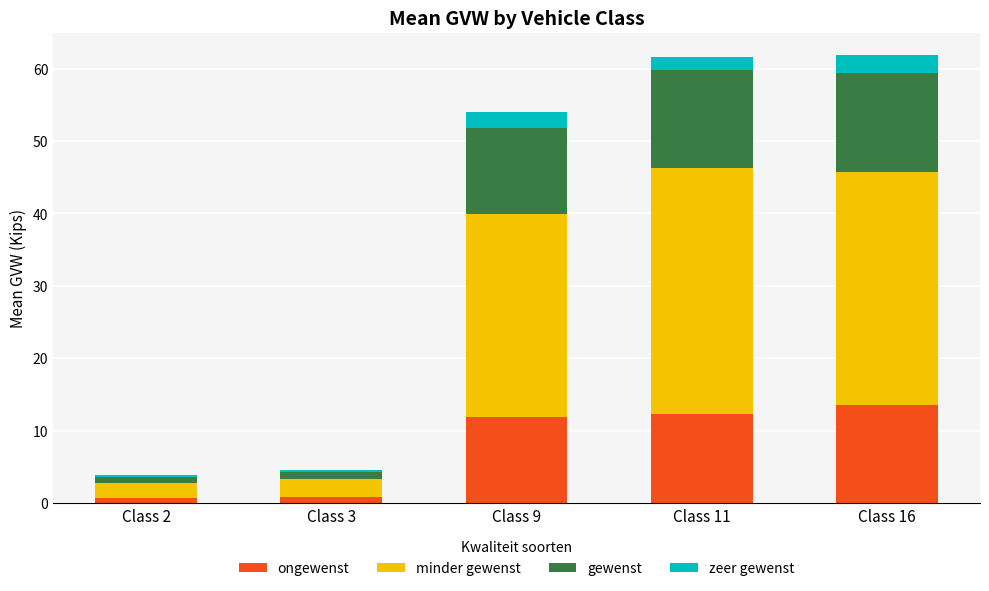

Are the bars grouped side by side (vs. stacked)?

No